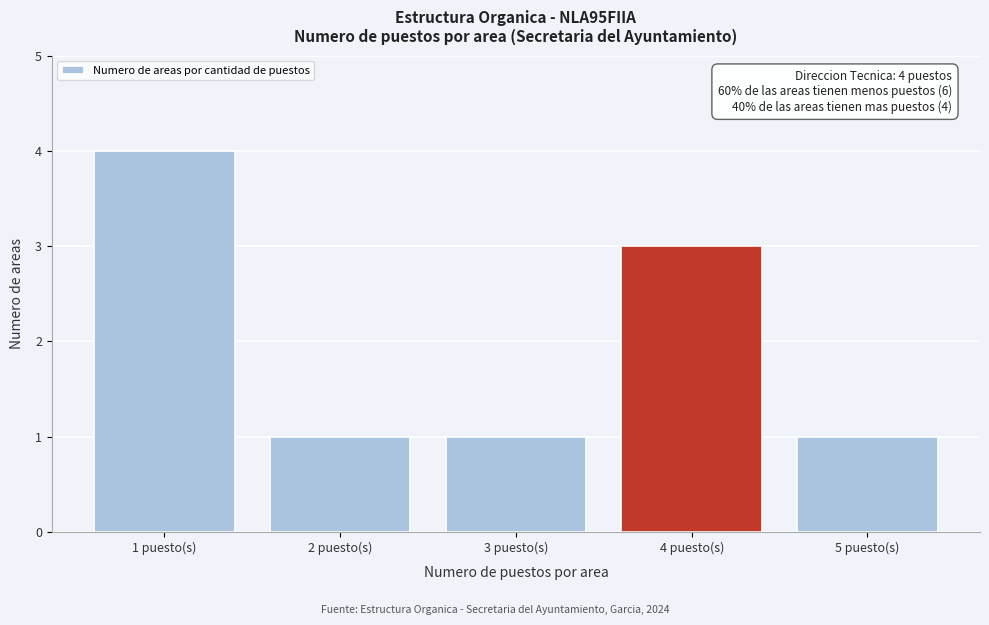

Reading right to left, extract all data points from this chart.

5 puesto(s)=1	4 puesto(s)=3	3 puesto(s)=1	2 puesto(s)=1	1 puesto(s)=4